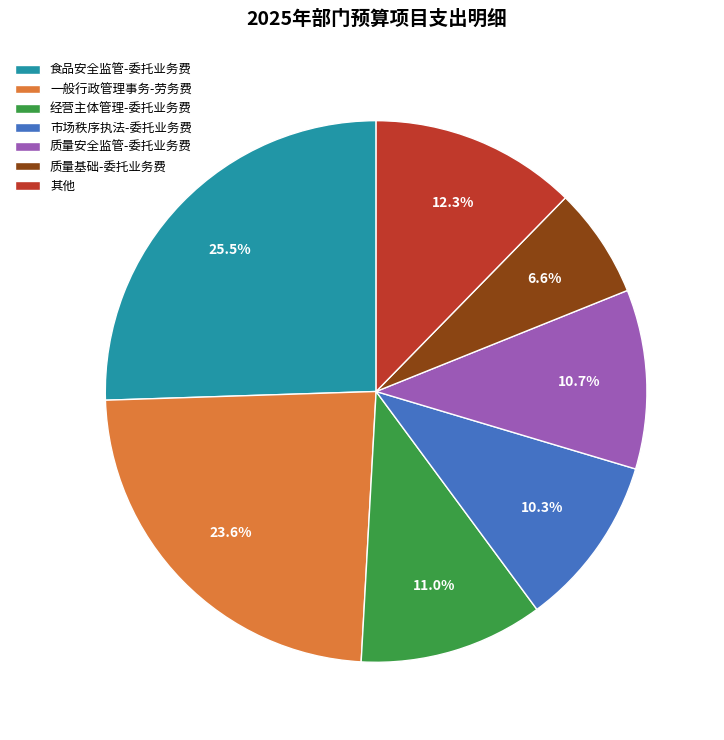

Count the number of slices in the pie.

7